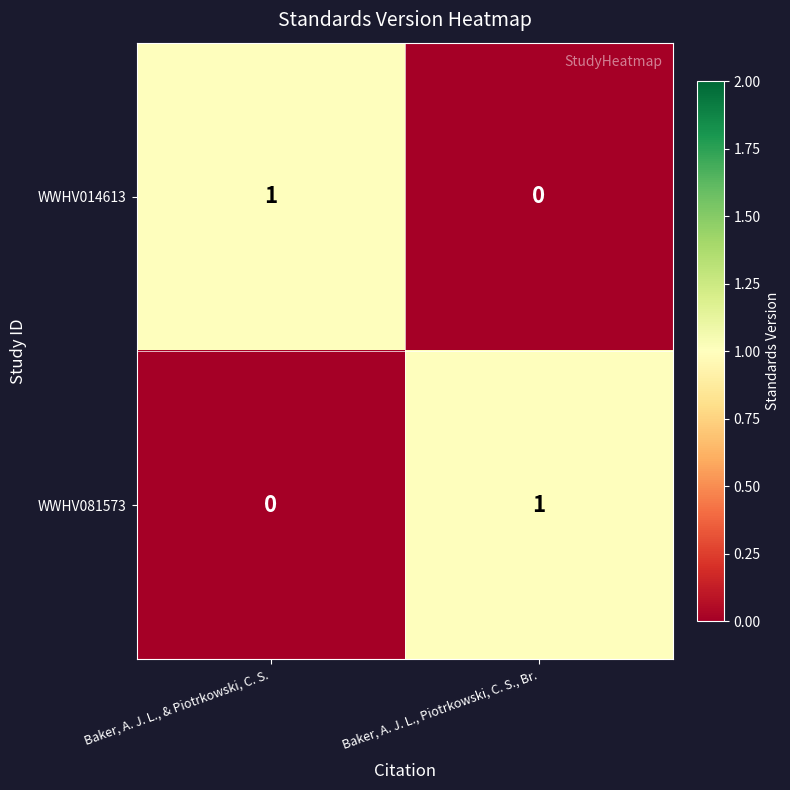

Where is WWHV014613 nearest to the value 0?

Baker, A. J. L., Piotrkowski, C. S., Br.